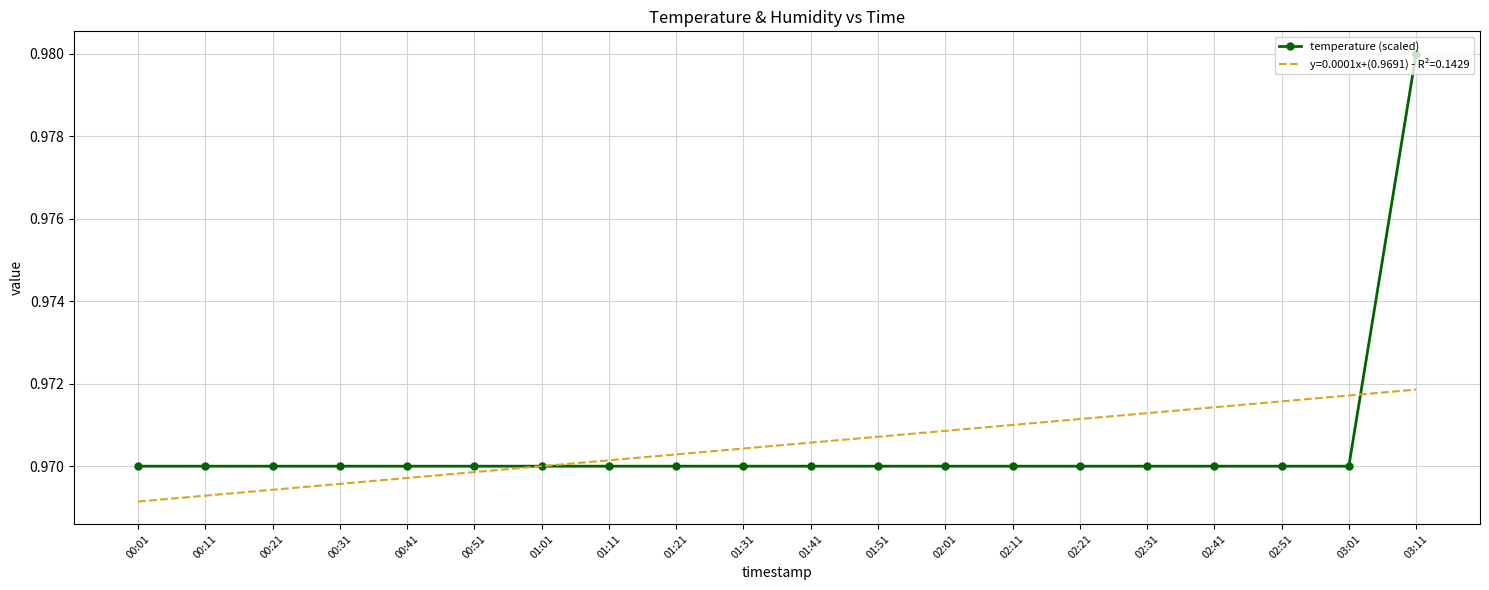

Is it true that temperature (scaled) equals 1.6 at 02:21?

False